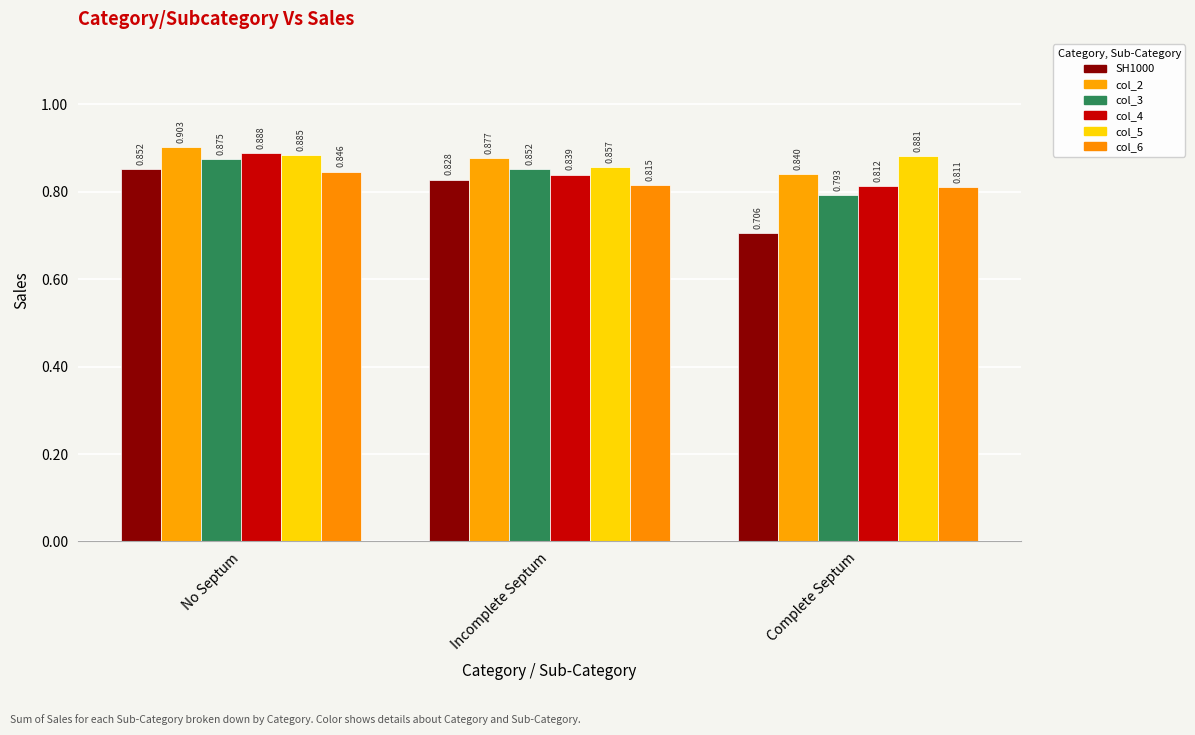

What position from the right is Complete Septum?

1